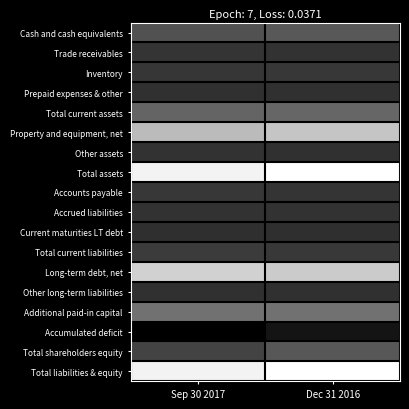

Between Dec 31 2016 and Sep 30 2017, which is larger?

Dec 31 2016